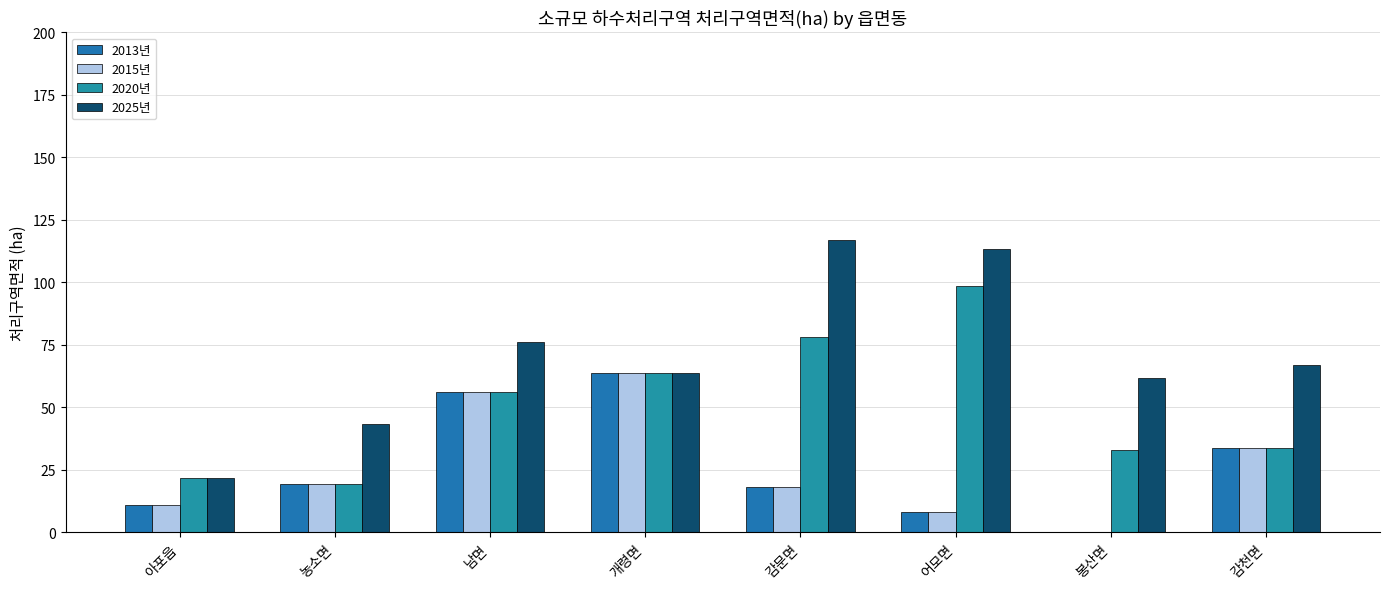

Where is 2020년 nearest to the value 58?

남면